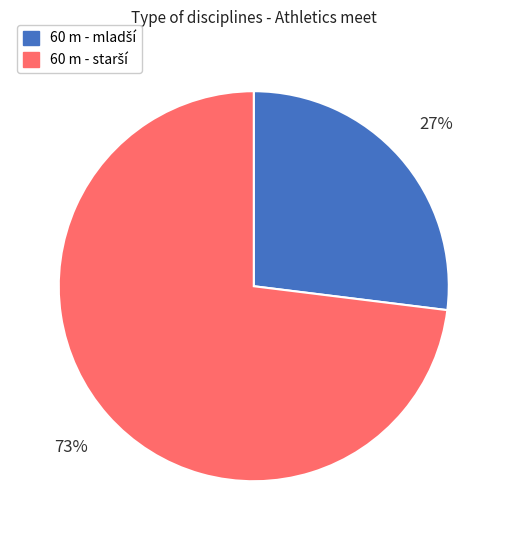

To the nearest percent, what is the difference between the largest and smallest slice percentages?

46%